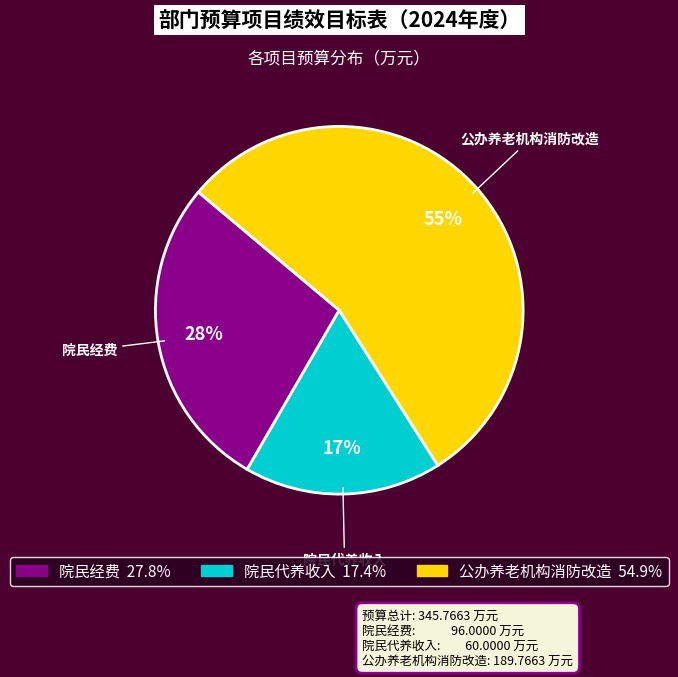

To the nearest percent, what is the difference between the 院民代养收入 and 公办养老机构消防改造 slice percentages?

38%